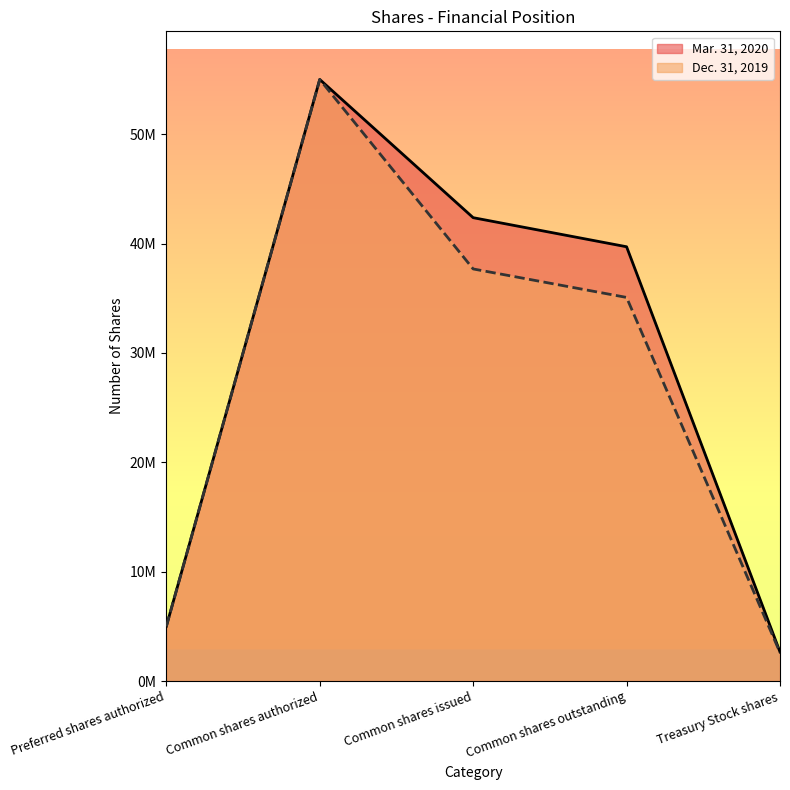

Where is Dec. 31, 2019 nearest to the value 28801970?

Common shares outstanding